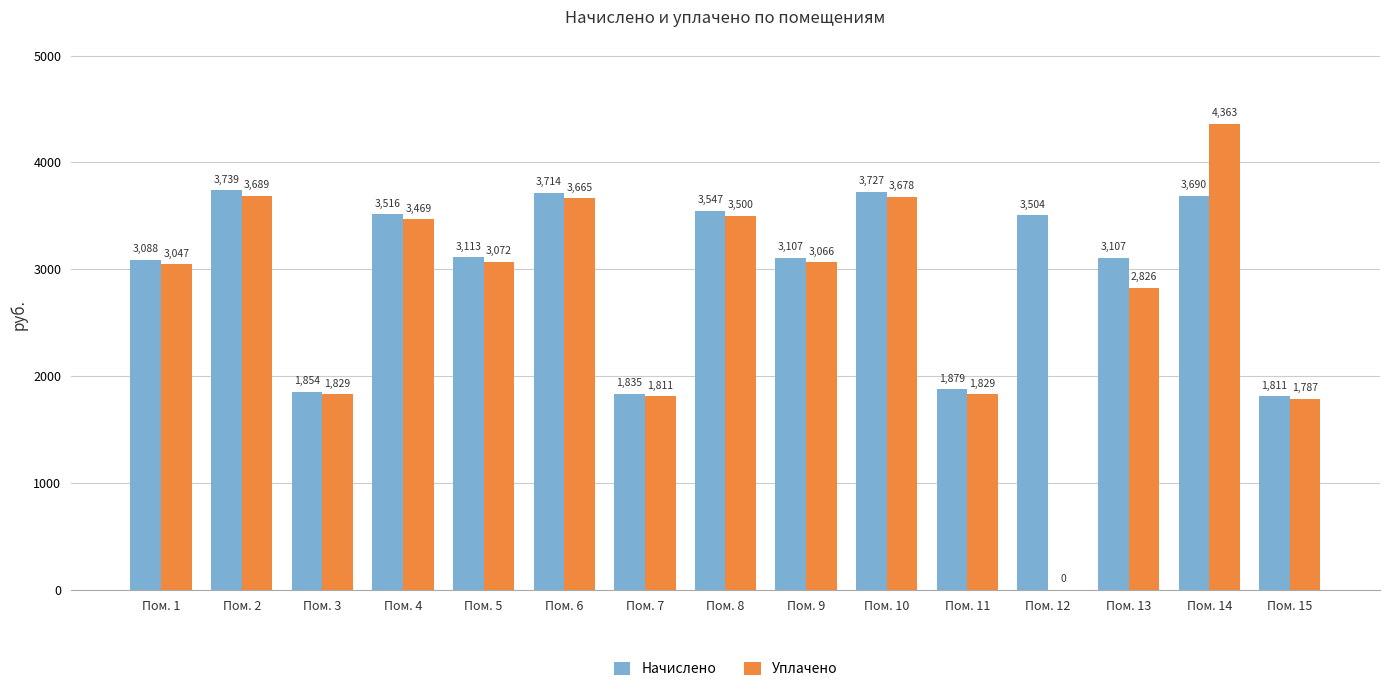

True or false: Уплачено has a value of 819.3 at Пом. 7.

False